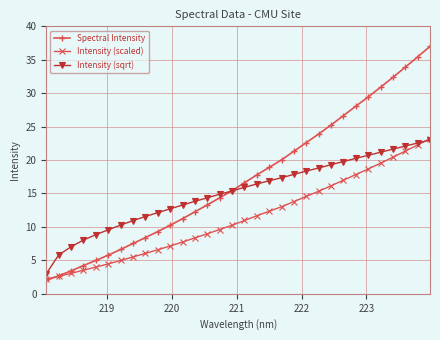

What is the maximum value for Intensity (sqrt)?

23.0